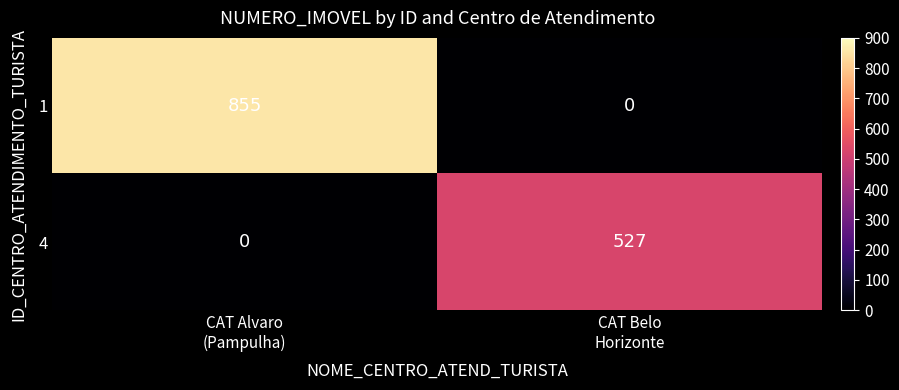

What is the sum of all 1 values?

855